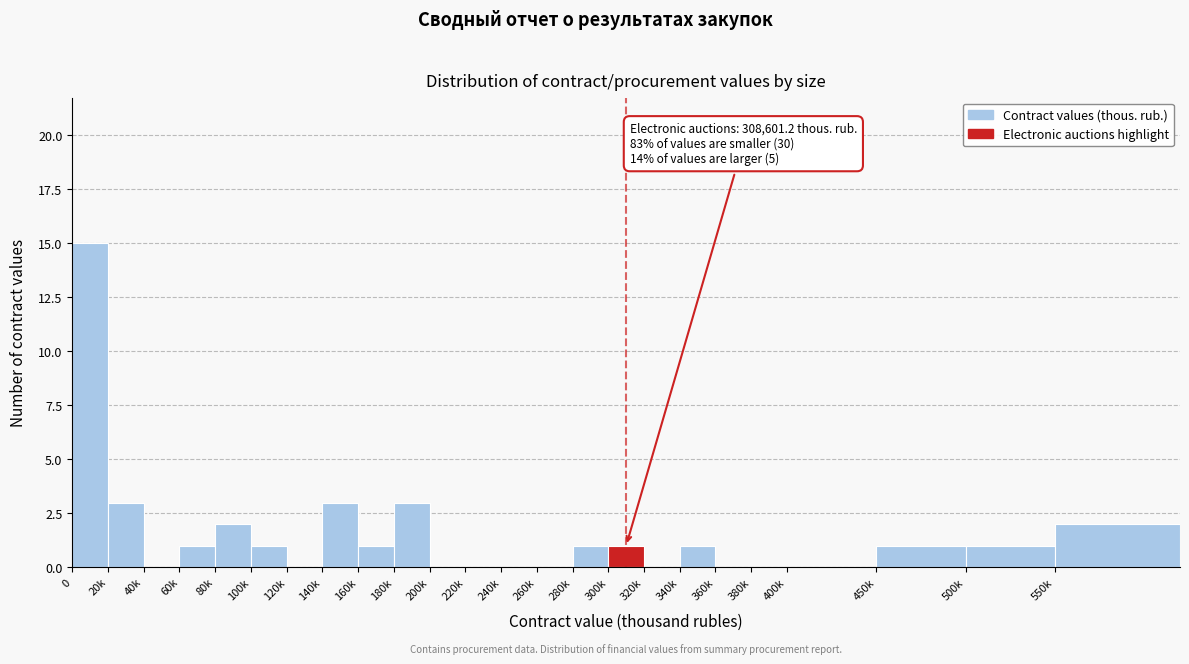

Reading left to right, extract all data points from this chart.

0=15	20k=3	40k=0	60k=1	80k=2	100k=1	120k=0	140k=3	160k=1	180k=3	200k=0	220k=0	240k=0	260k=0	280k=1	300k=1	320k=0	340k=1	360k=0	380k=0	400k=0	450k=1	500k=1	550k=2